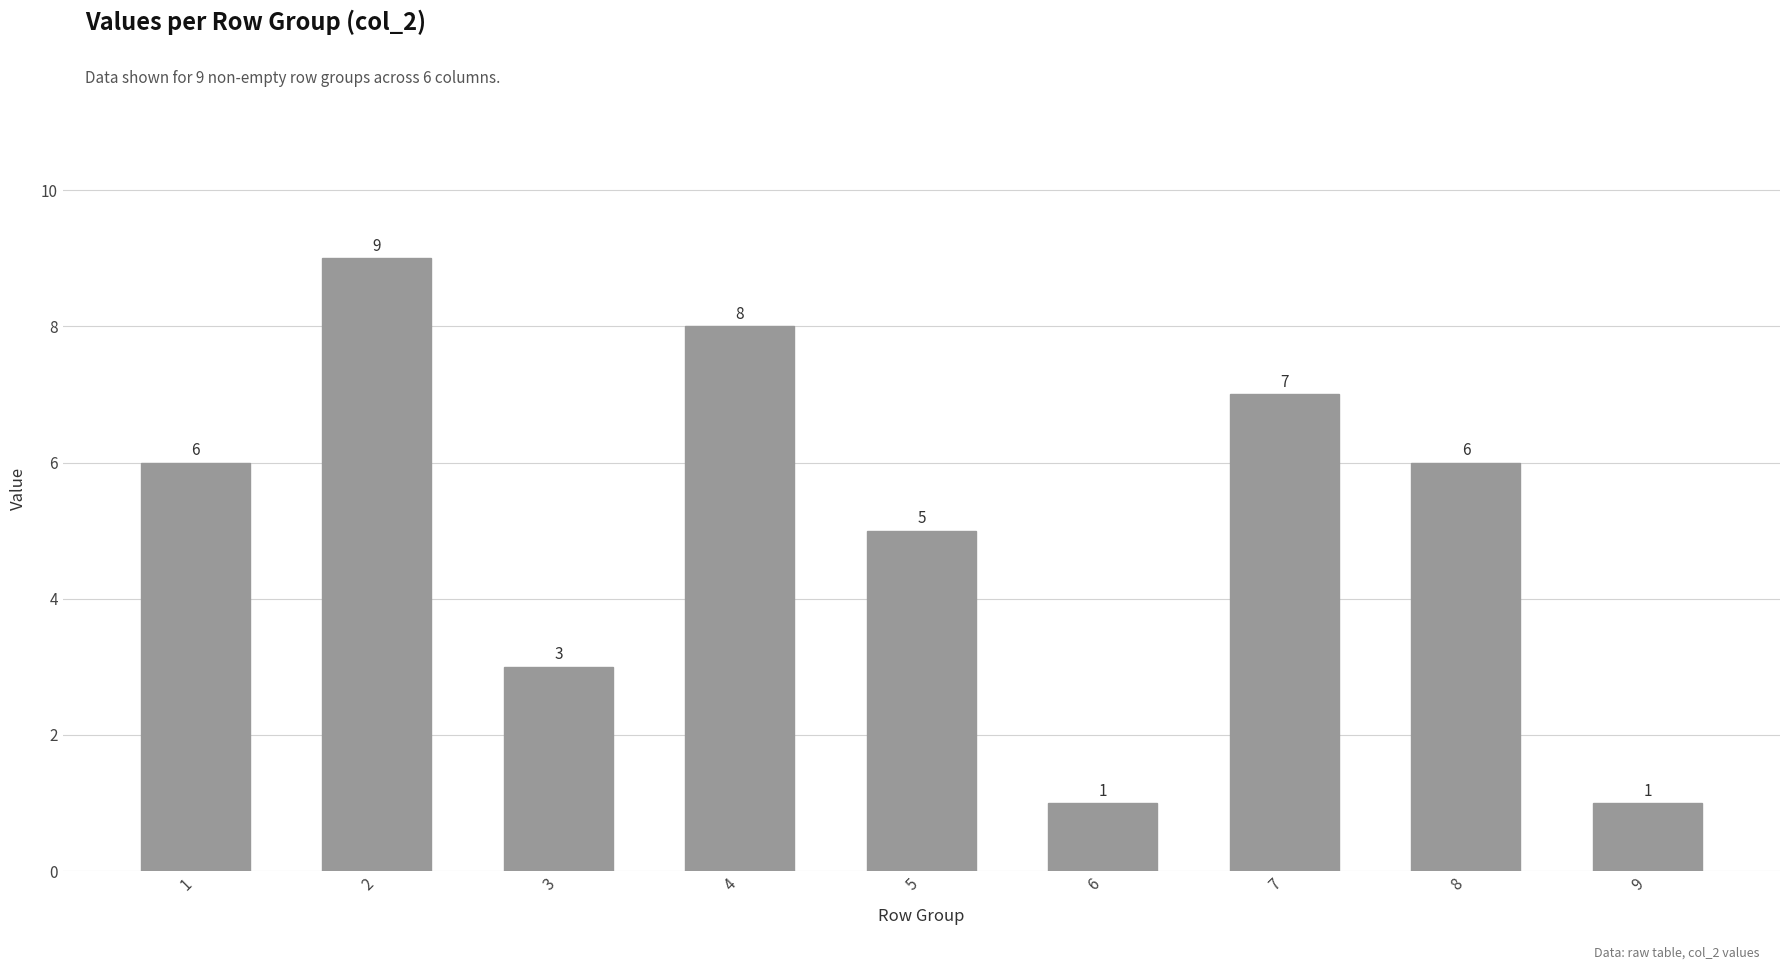

Reading left to right, list all the values displayed in this chart.

1=6	2=9	3=3	4=8	5=5	6=1	7=7	8=6	9=1